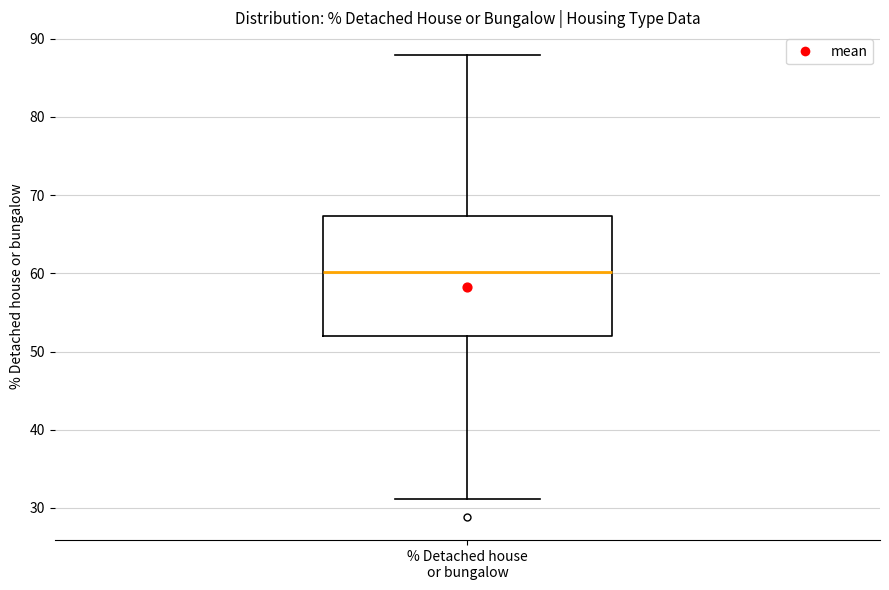

Transcribe this box plot: give where the median line is, the range the box spans, and where the two whiskers end, as read against the y-axis. The values are not printed on the chart, so give them approximately, as read against the axis.

median 60, box 52 to 67, whiskers 31 to 88